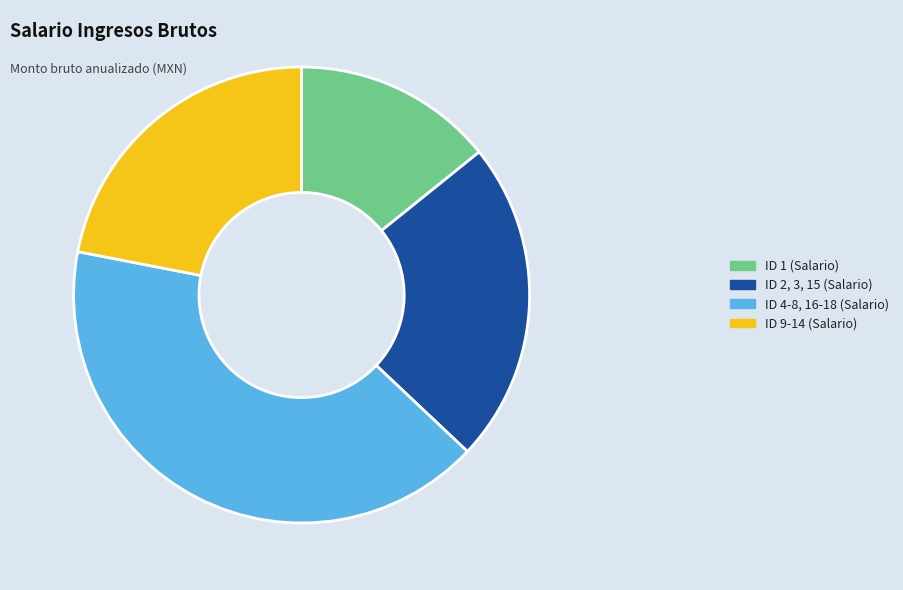

Is there a majority slice in this chart?

No